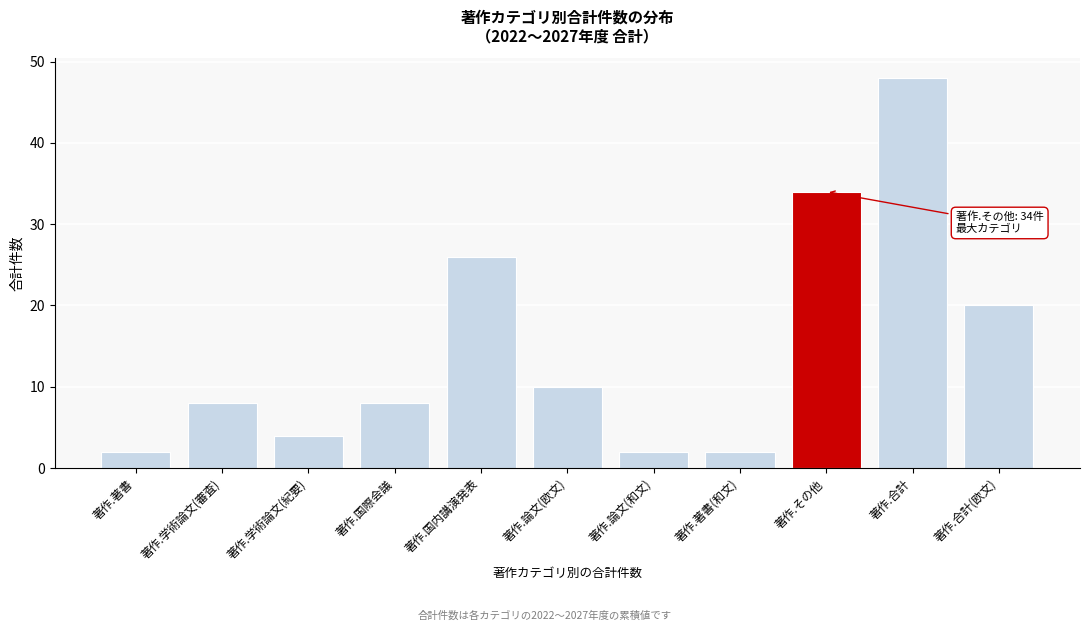

Reading left to right, transcribe all the data shown in this chart.

著作.著書=2	著作.学術論文(審査)=8	著作.学術論文(紀要)=4	著作.国際会議=8	著作.国内講演発表=26	著作.論文(欧文)=10	著作.論文(和文)=2	著作.著書(和文)=2	著作.その他=34	著作.合計=48	著作.合計(欧文)=20